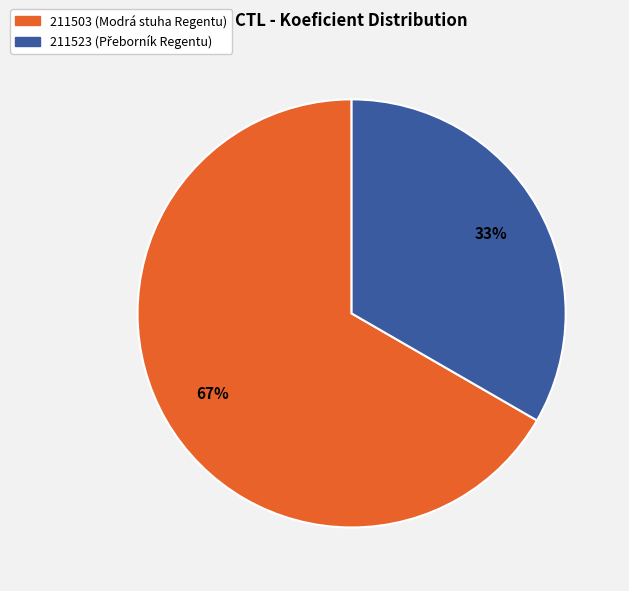

To the nearest percent, what is the combined percentage of 211523 and 211503?

100%